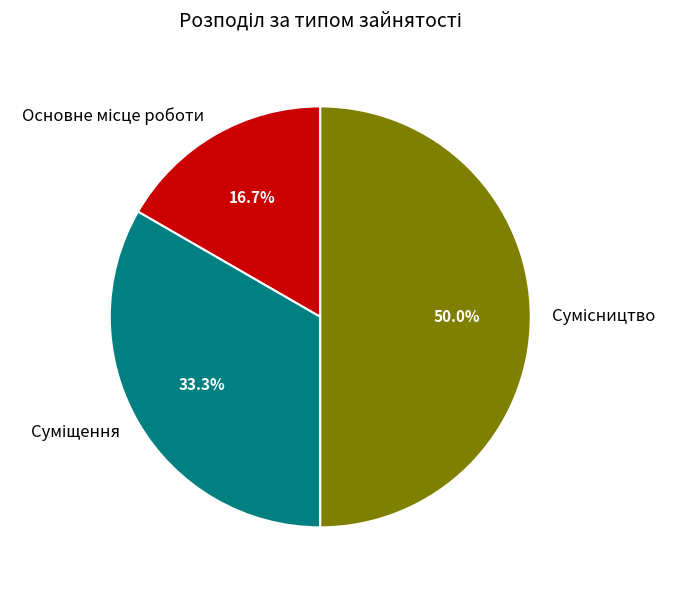

How many segments does this pie chart have?

3